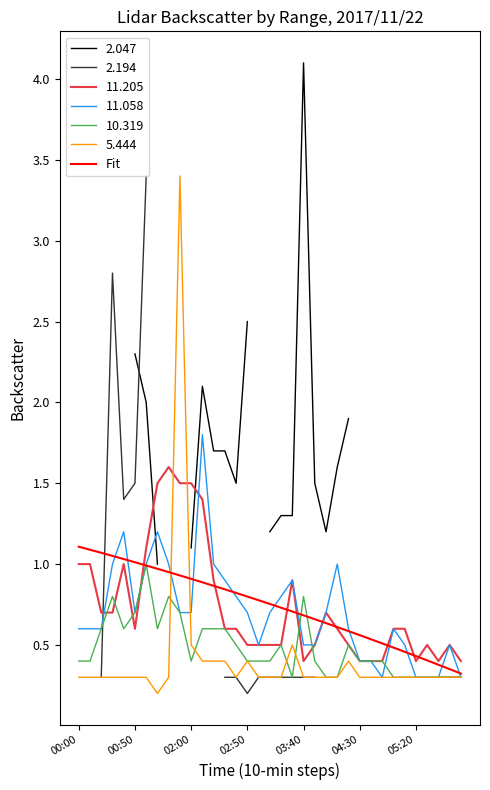

What is the label of the 24th point from the left?

23